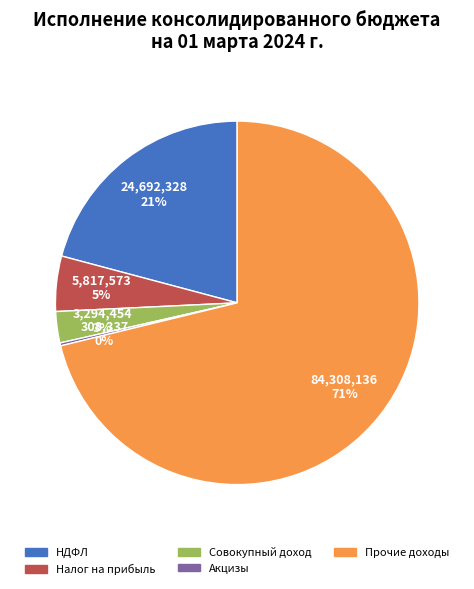

To the nearest percent, what is the difference between the largest and smallest slice percentages?

71%